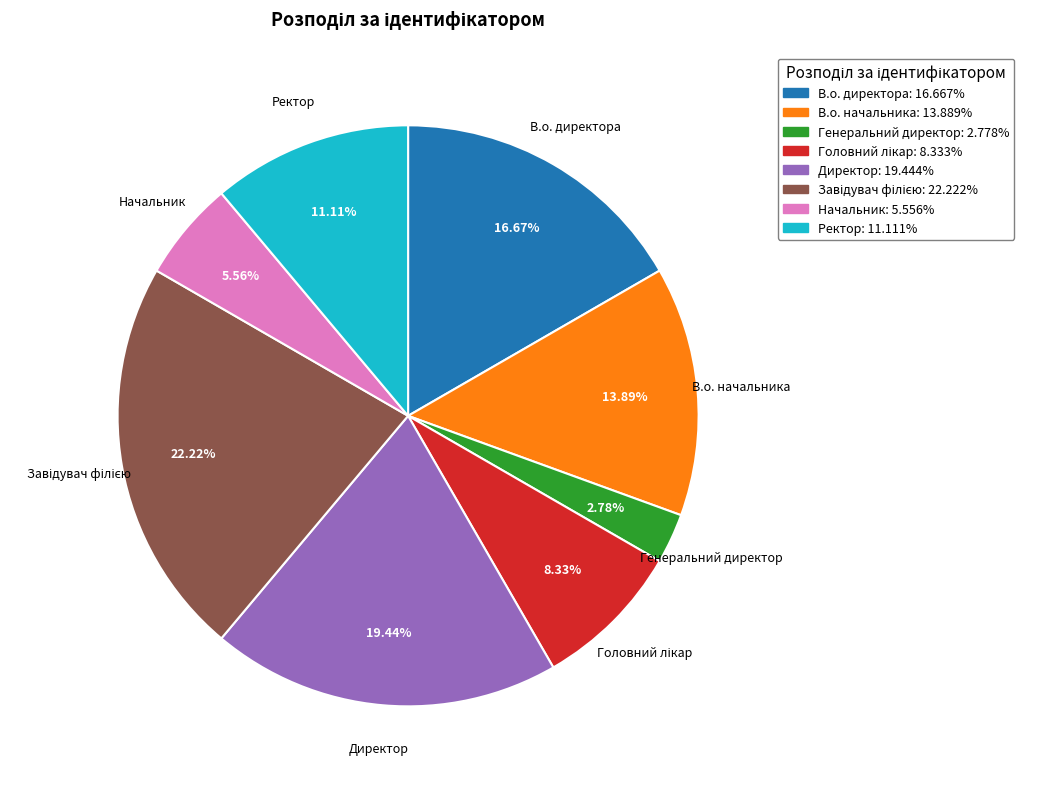

True or false: Директор accounts for 32% of the total.

False